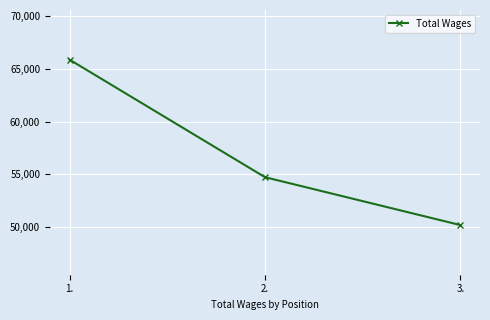

Reading left to right, extract all data points from this chart.

1.=65896	2.=54728	3.=50179